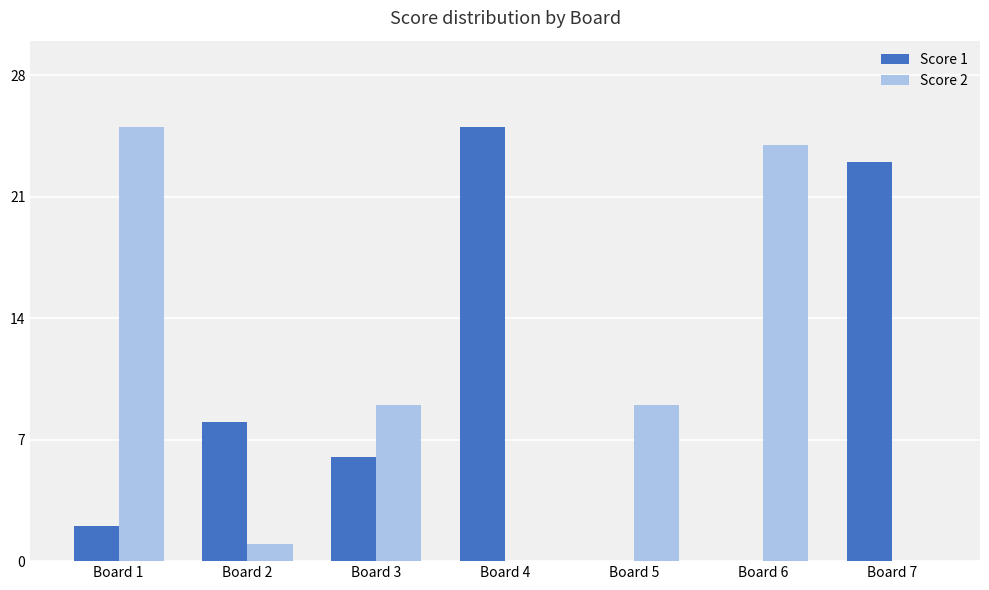

What is the sum of all Score 2 values?

68